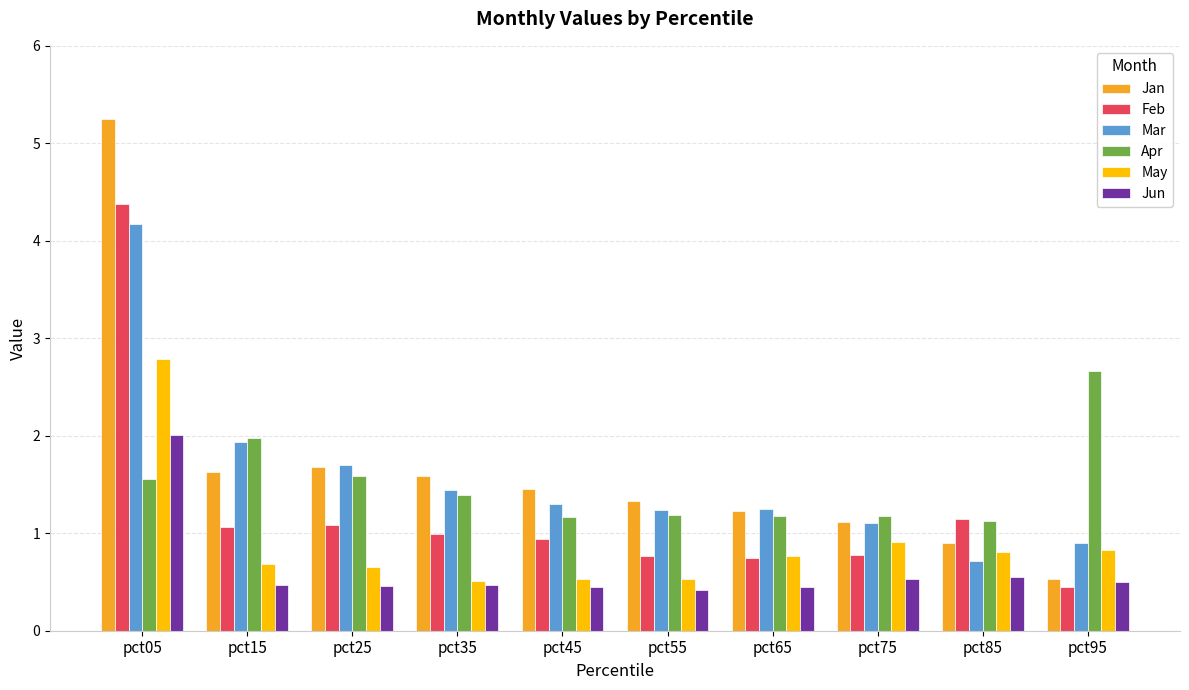

Read the May value at pct45.

0.5